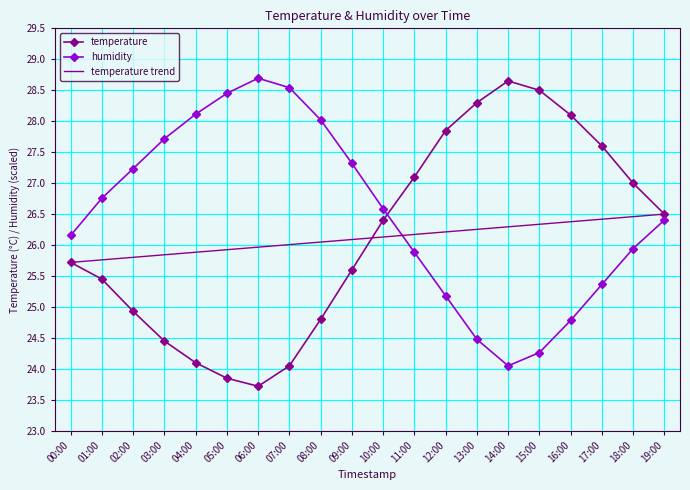

Is it true that temperature equals 8.3 at 06:00?

False